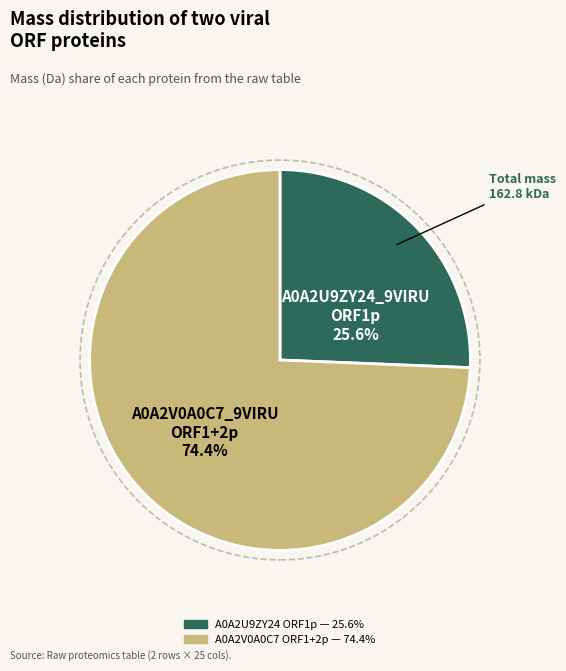

Is there a majority slice in this chart?

Yes